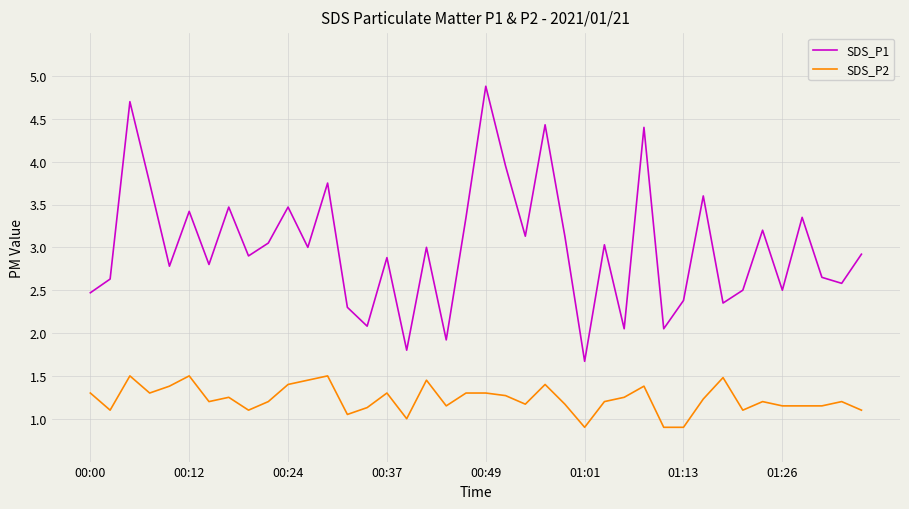

Which series has the largest range (max minus min)?

SDS_P1